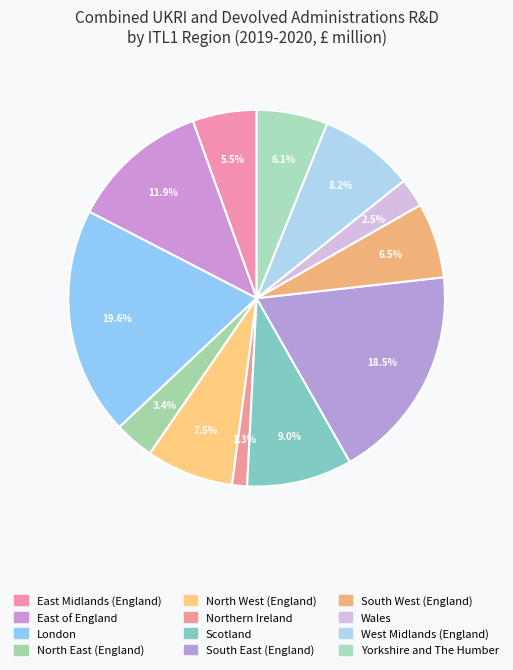

Which category has the smallest portion of the pie?

Northern Ireland